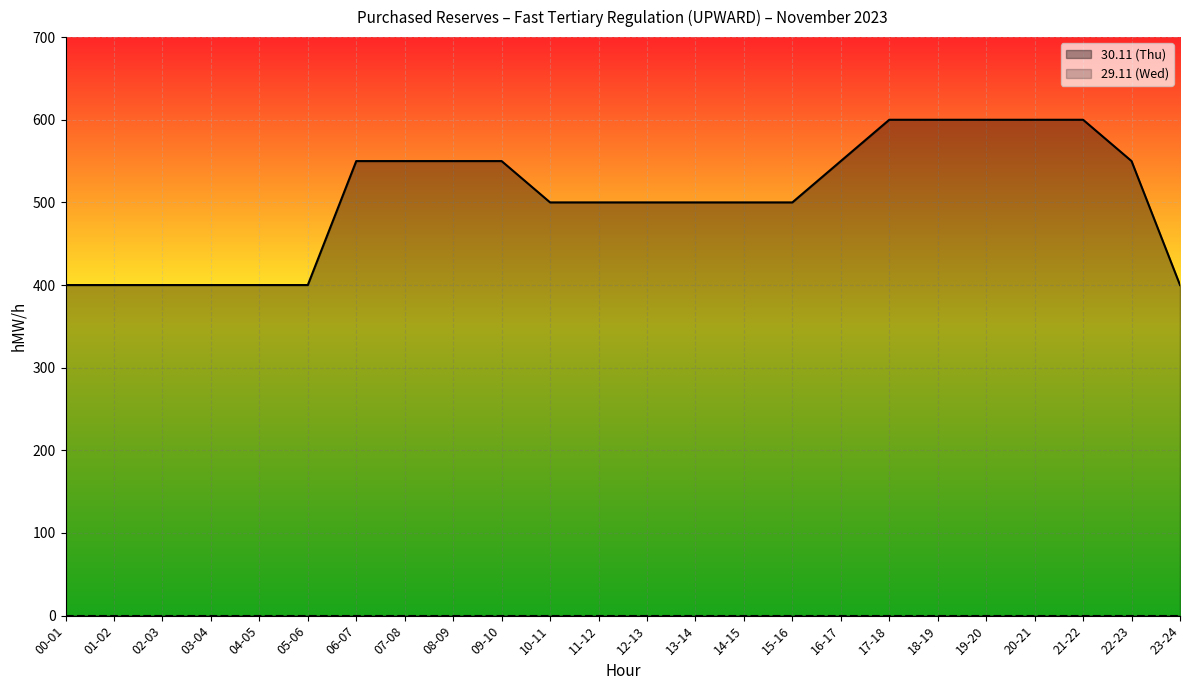

Where does the 30.11 (Thu) series first go above 500?

06-07